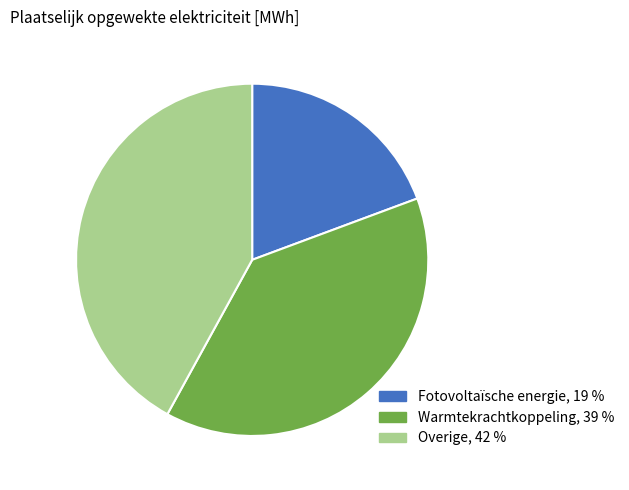

Is it true that Warmtekrachtkoppeling, 39 % is 39% of the pie?

True